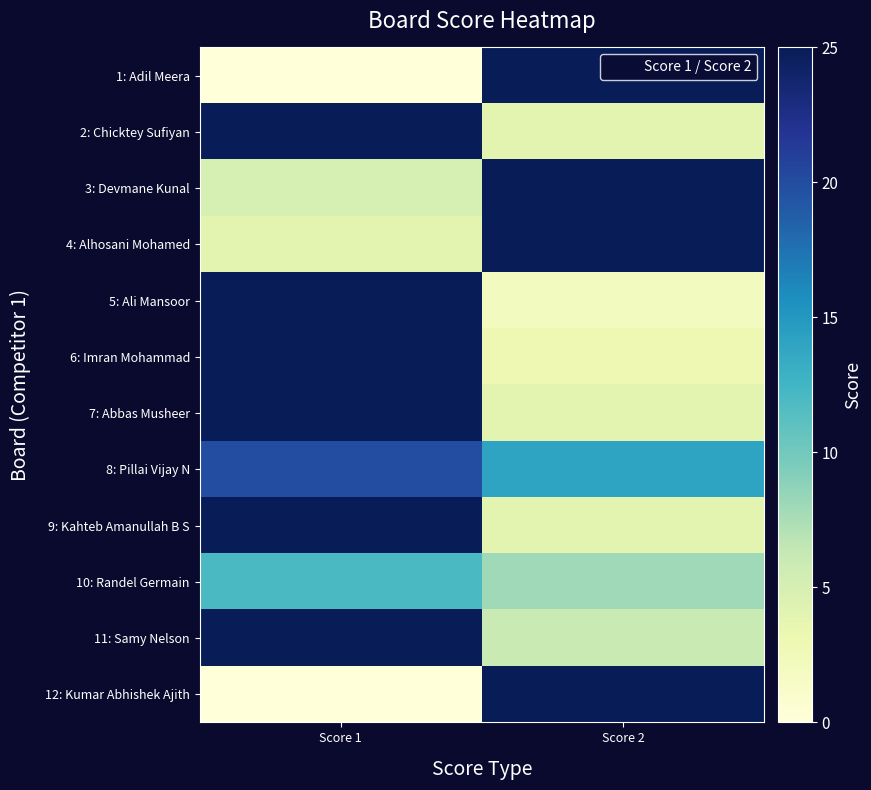

Which has a higher value, Score 2 or Score 1?

Score 2